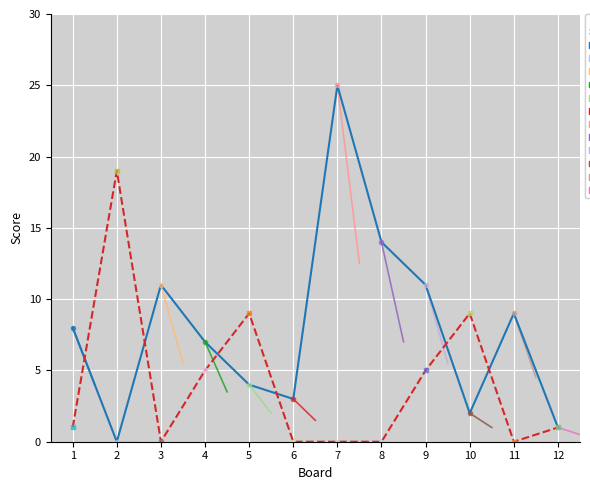

At which category is the sum across all series the highest?

7